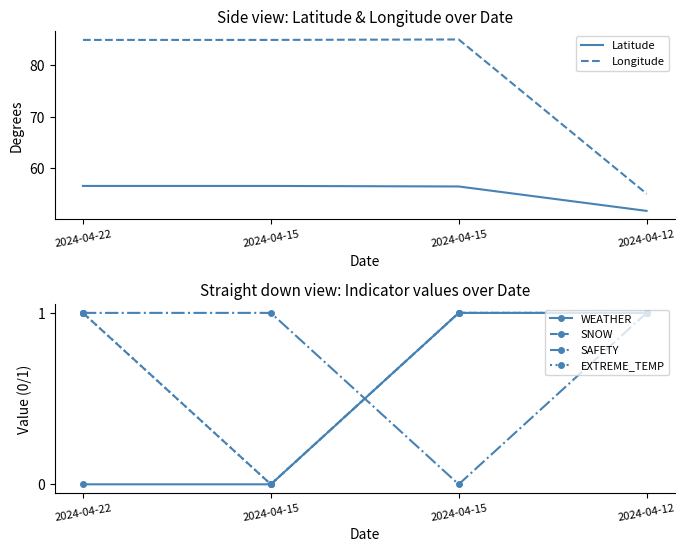

True or false: SNOW has a value of -0.5 at 2024-04-15.

False